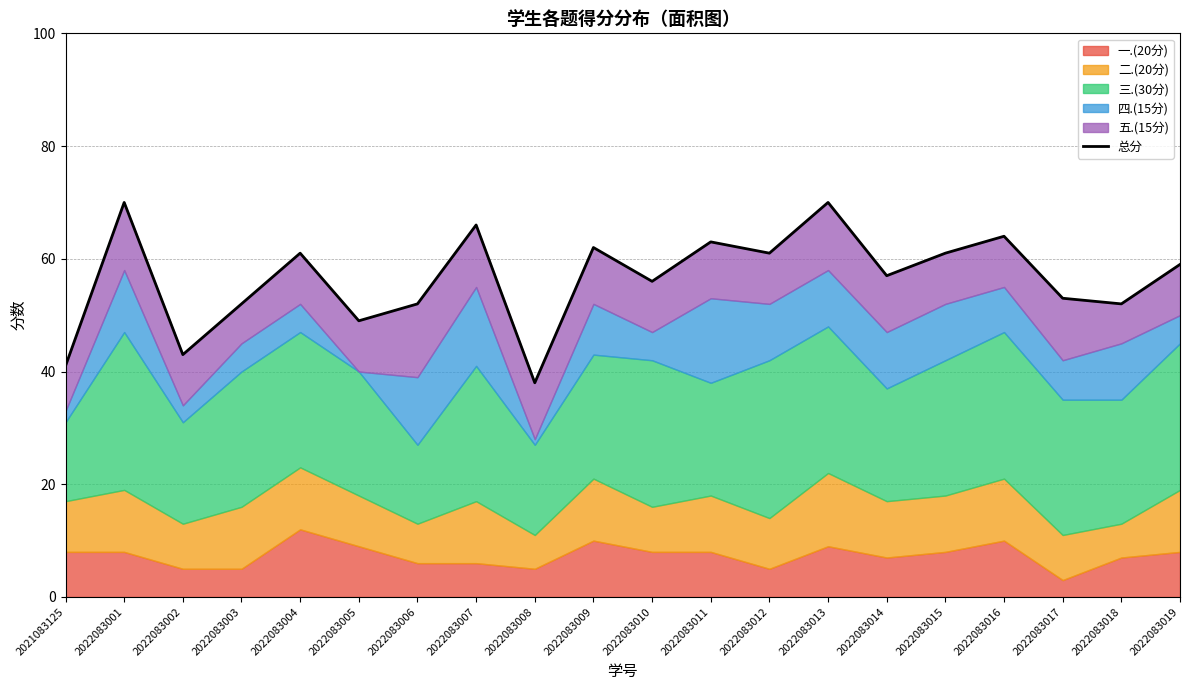

What is the difference between the values at 2022083010 and 2022083014?

1